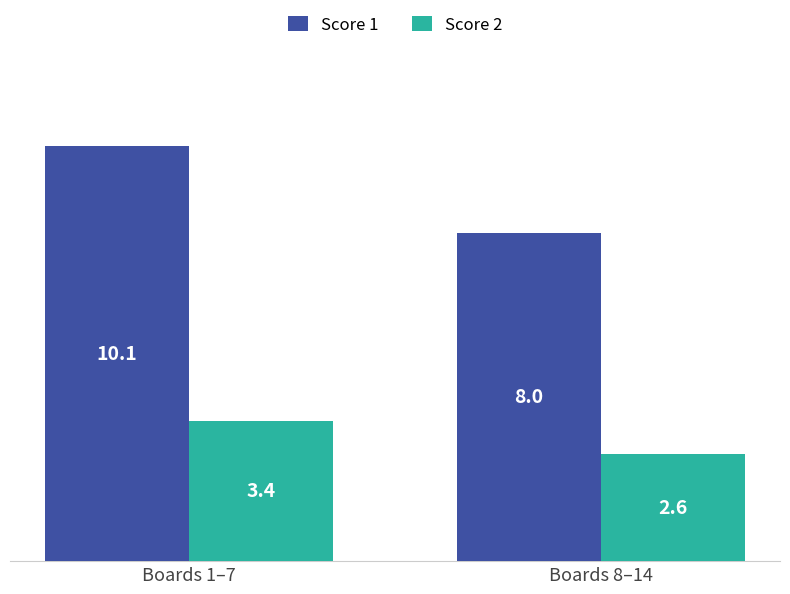

What is the sum of the Score 1 values at Boards 8–14 and Boards 1–7?

18.1